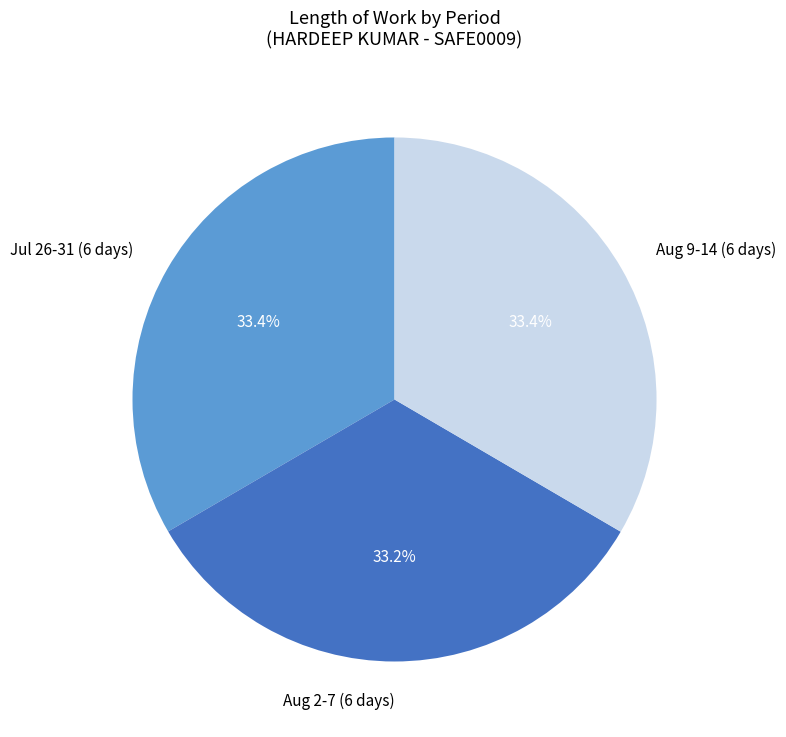

What percentage is NOT represented by Jul 26-31 (6 days)?

66.6%